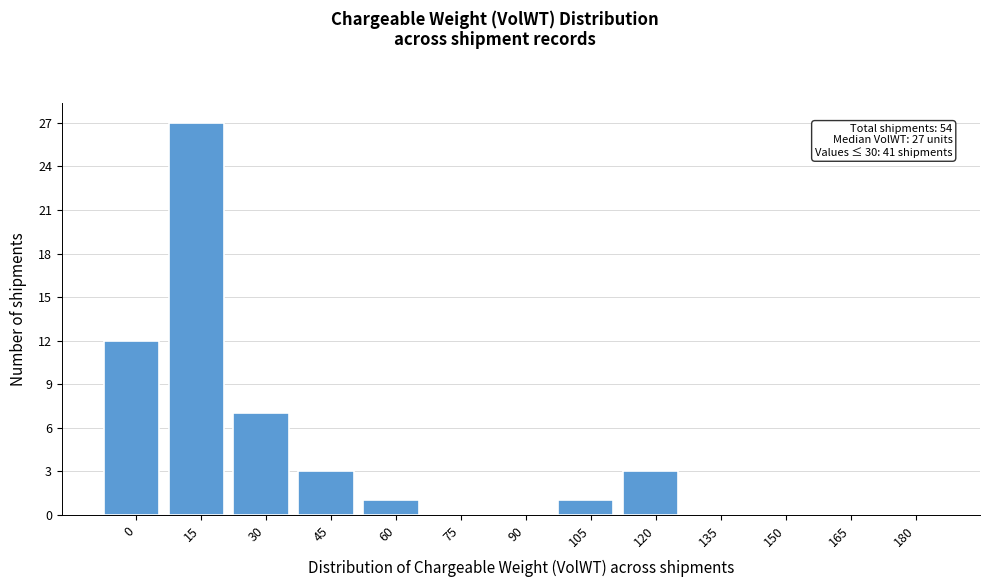

Reading left to right, list all the values displayed in this chart.

0=12	15=27	30=7	45=3	60=1	75=0	90=0	105=1	120=3	135=0	150=0	165=0	180=0